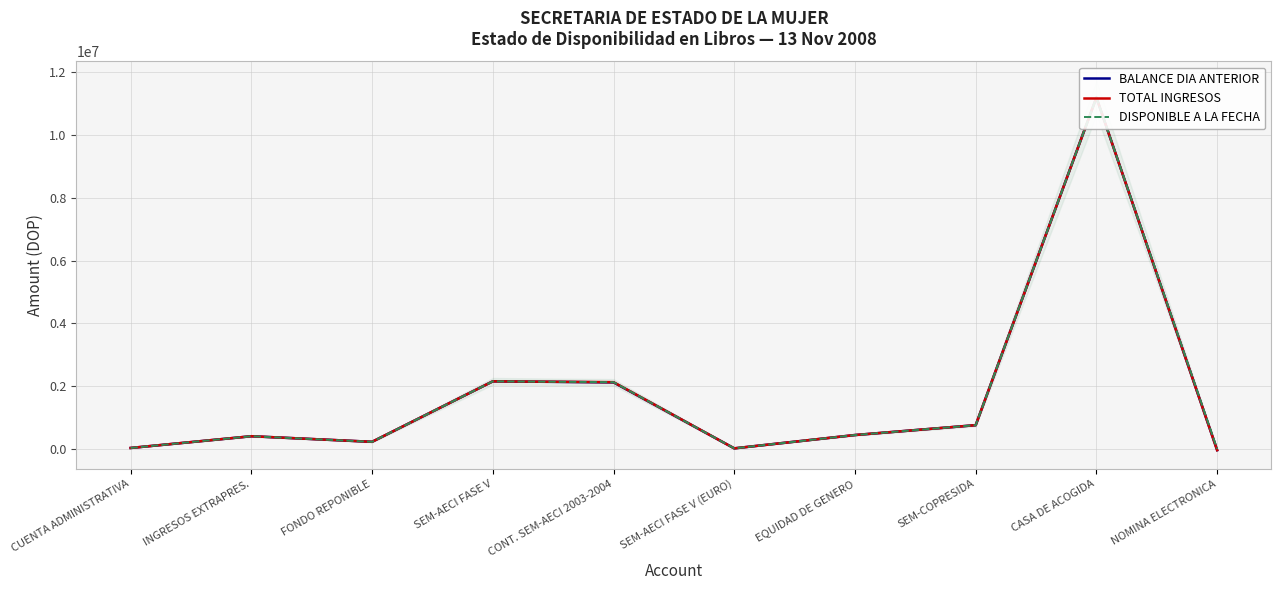

Reading left to right, list all the values displayed in this chart.

BALANCE DIA ANTERIOR: CUENTA ADMINISTRATIVA=30624.8	INGRESOS EXTRAPRES.=404756.4	FONDO REPONIBLE=226693.4	SEM-AECI FASE V=2154263.4	CONT. SEM-AECI 2003-2004=2120330.8	SEM-AECI FASE V (EURO)=18242.3	EQUIDAD DE GENERO=442807.7	SEM-COPRESIDA=757456.8	CASA DE ACOGIDA=11199046.1	NOMINA ELECTRONICA=-39827.5
TOTAL INGRESOS: CUENTA ADMINISTRATIVA=30624.8	INGRESOS EXTRAPRES.=404756.4	FONDO REPONIBLE=226693.4	SEM-AECI FASE V=2154263.4	CONT. SEM-AECI 2003-2004=2127880.8	SEM-AECI FASE V (EURO)=18242.3	EQUIDAD DE GENERO=442807.7	SEM-COPRESIDA=757456.8	CASA DE ACOGIDA=11199046.1	NOMINA ELECTRONICA=-39827.5
DISPONIBLE A LA FECHA: CUENTA ADMINISTRATIVA=30624.8	INGRESOS EXTRAPRES.=404756.4	FONDO REPONIBLE=226693.4	SEM-AECI FASE V=2154263.4	CONT. SEM-AECI 2003-2004=2127880.8	SEM-AECI FASE V (EURO)=18242.3	EQUIDAD DE GENERO=442807.7	SEM-COPRESIDA=757456.8	CASA DE ACOGIDA=11199046.1	NOMINA ELECTRONICA=0.0